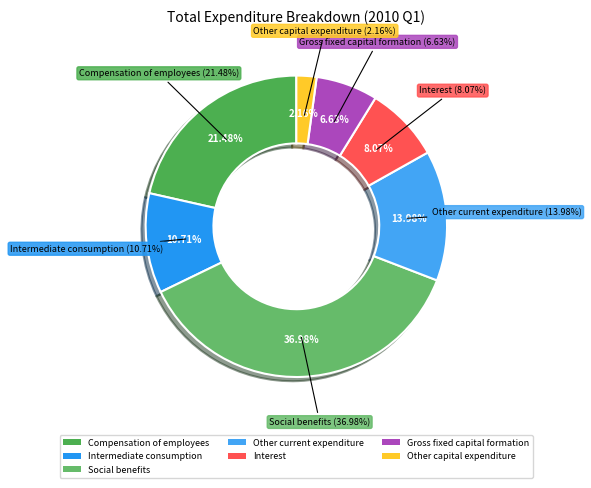

How many slices are in this pie chart?

7